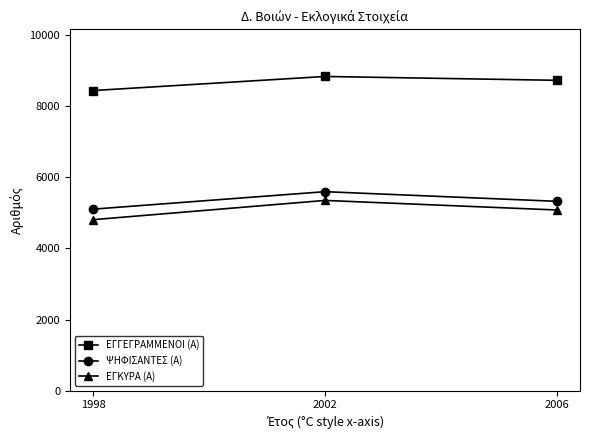

How many ΨΗΦΙΣΑΝΤΕΣ (Α) values are between 5105 and 5596?

3